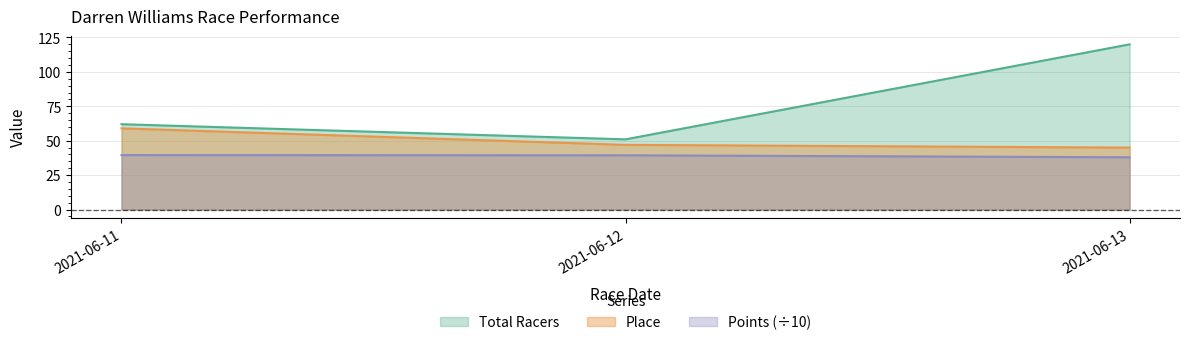

What is the spread (max minus min) of values at 2021-06-12?

11.6